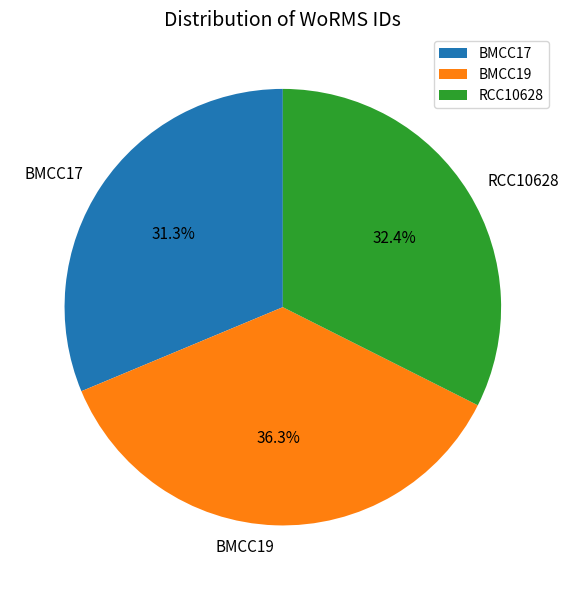

Is there any slice that represents more than half of the pie?

No